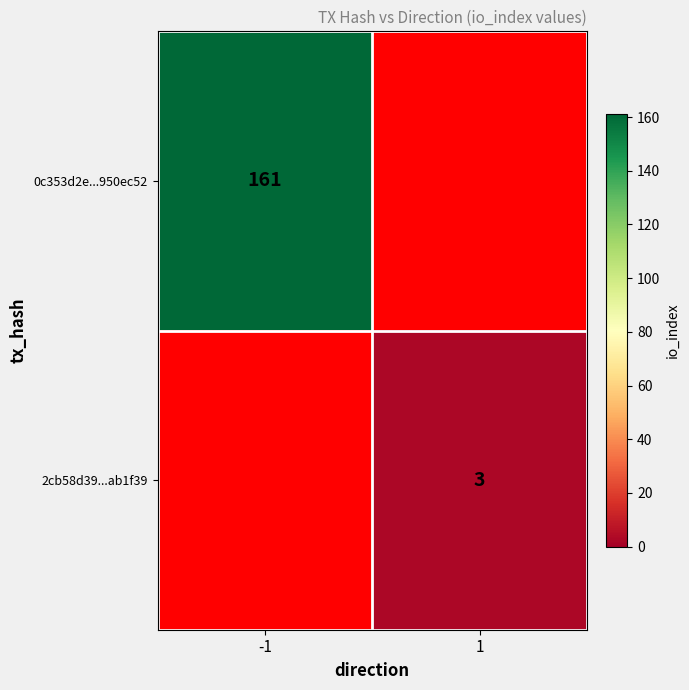

How many data points does each series have?

2